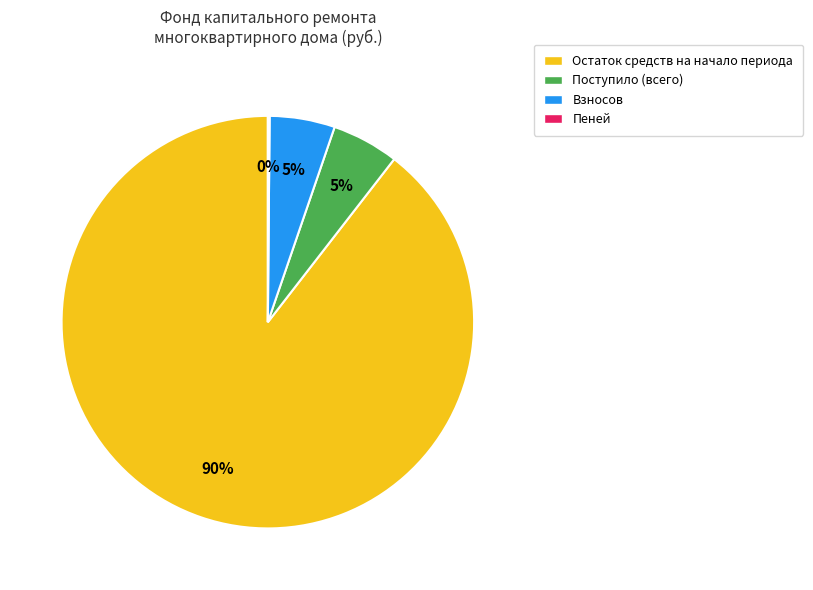

Does Поступило (всего) represent more than half of the total?

No